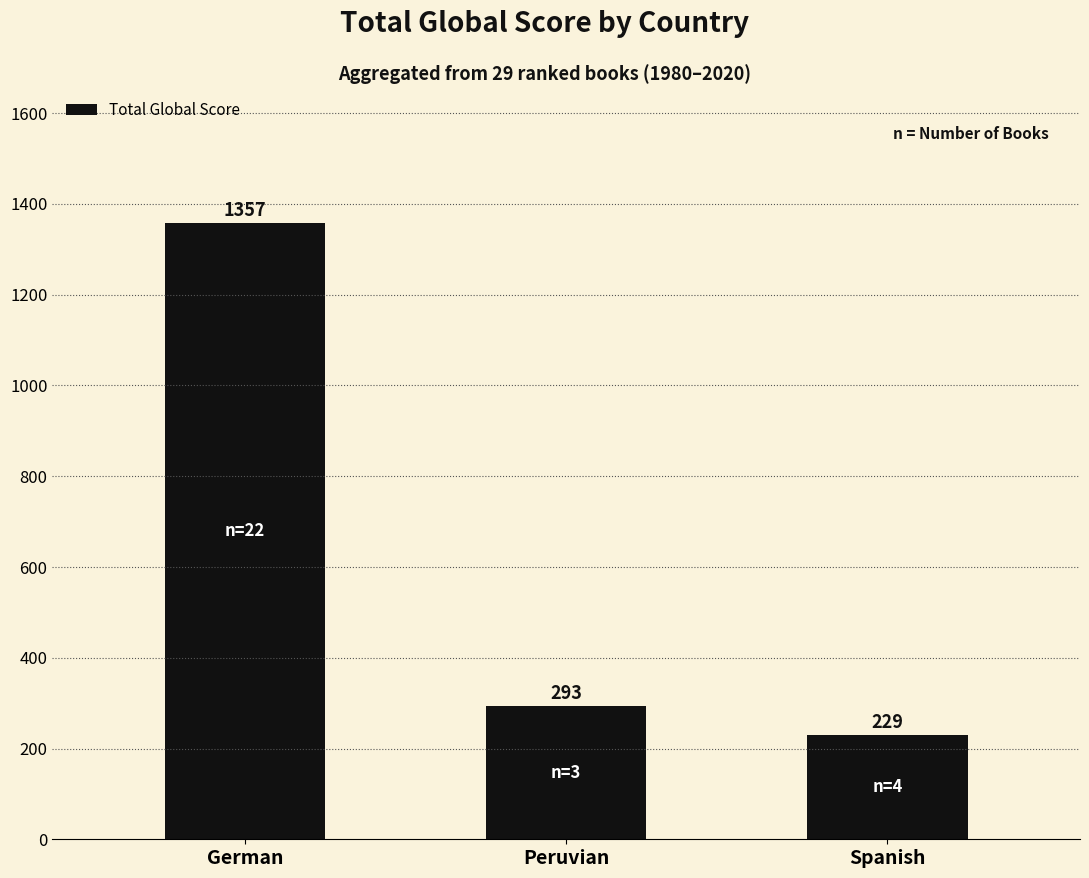

Does the chart contain any negative values?

No